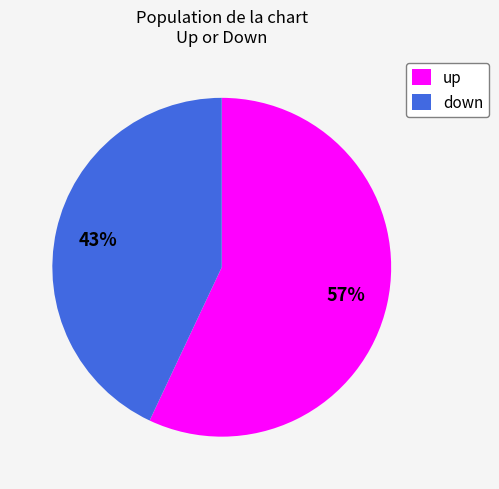

To the nearest percent, what is the difference between the down and up slice percentages?

14%